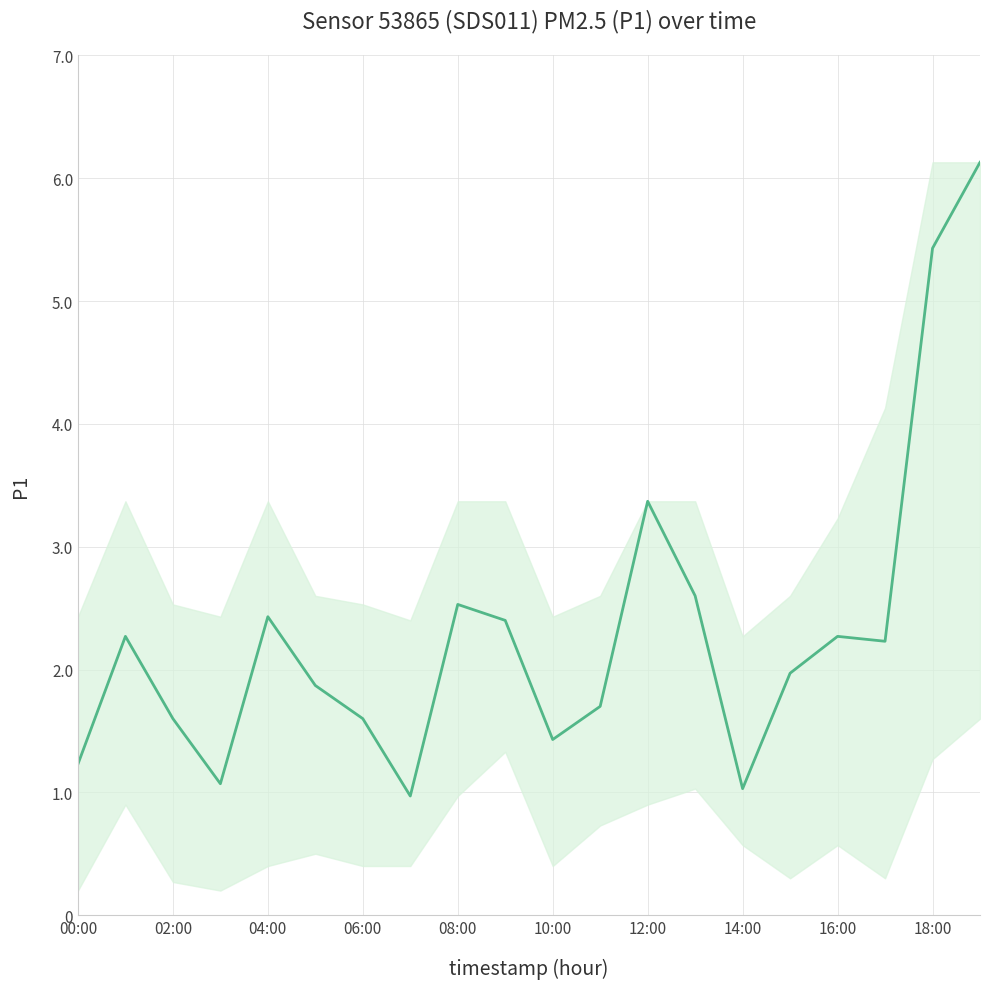

What is the minimum value shown in the chart?

1.0